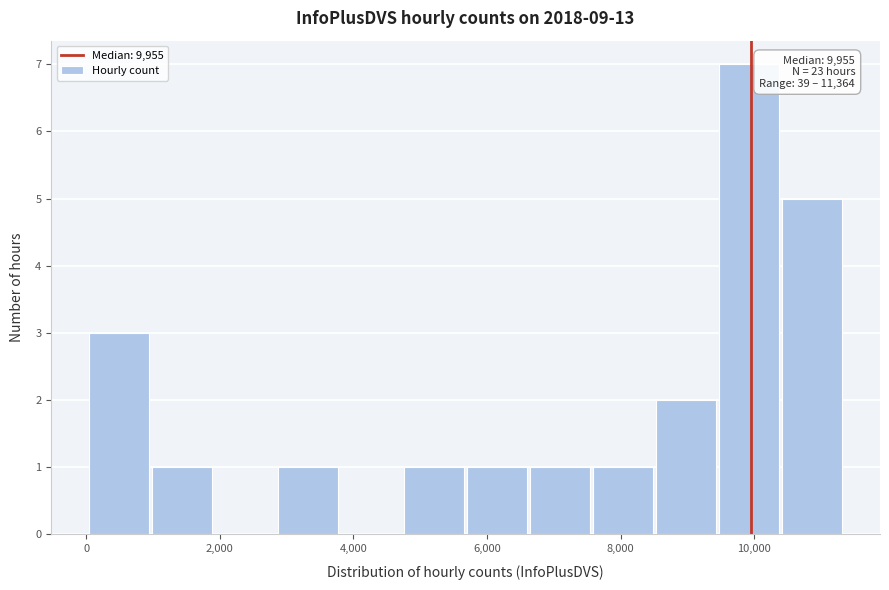

Over which range of the x-axis is the bar tallest?

9400 to 10400